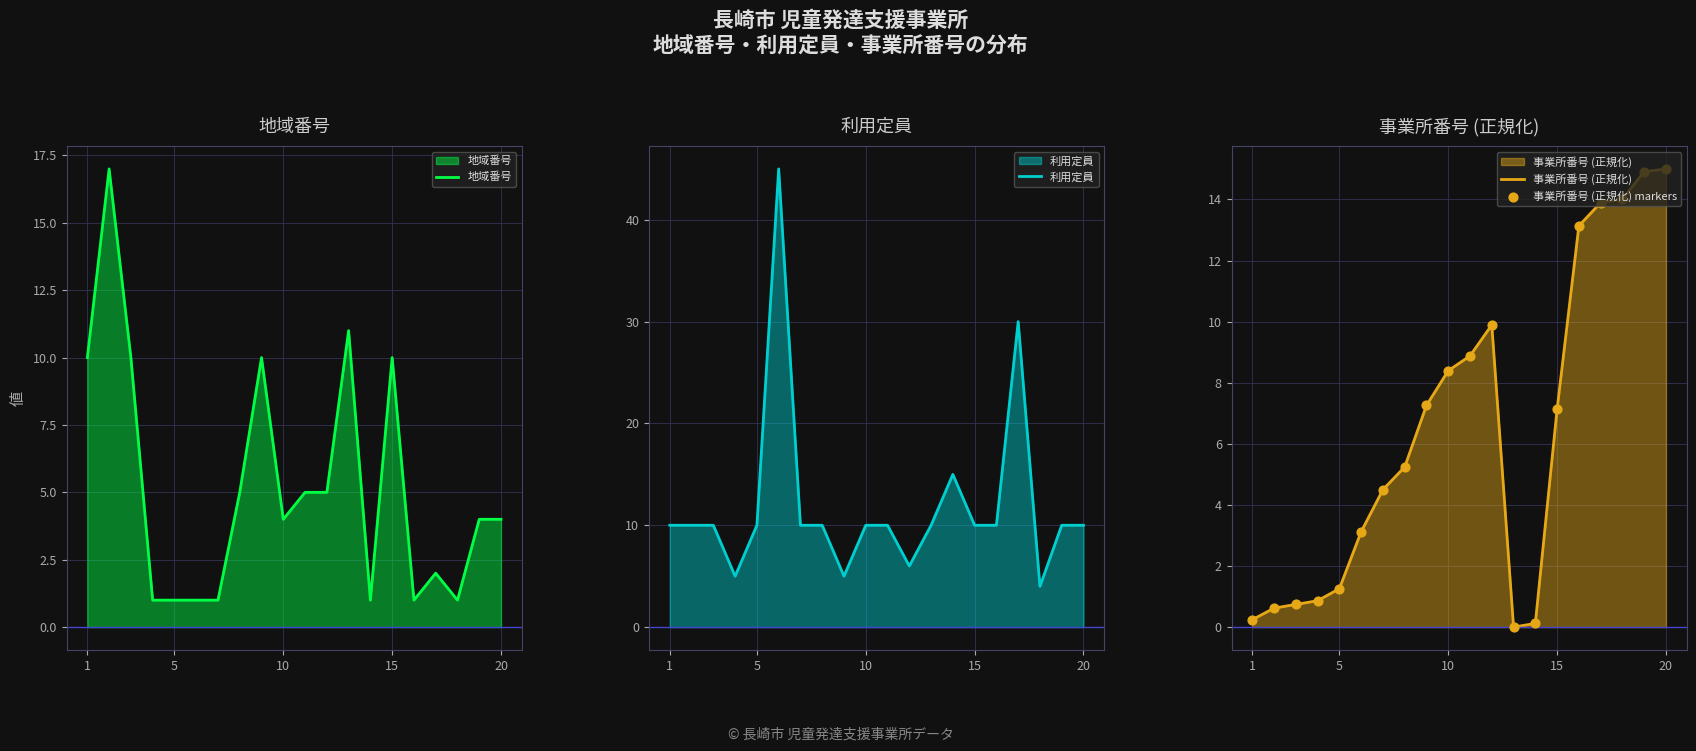

At how many categories does at least one series exceed 33?

1